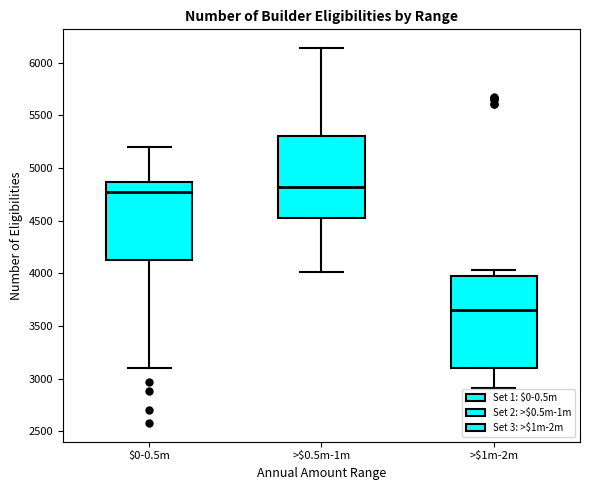

Where does the median line of the box for >$1m-2m sit on the y-axis? The values are not printed on the chart, so give them approximately, as read against the axis.

3650